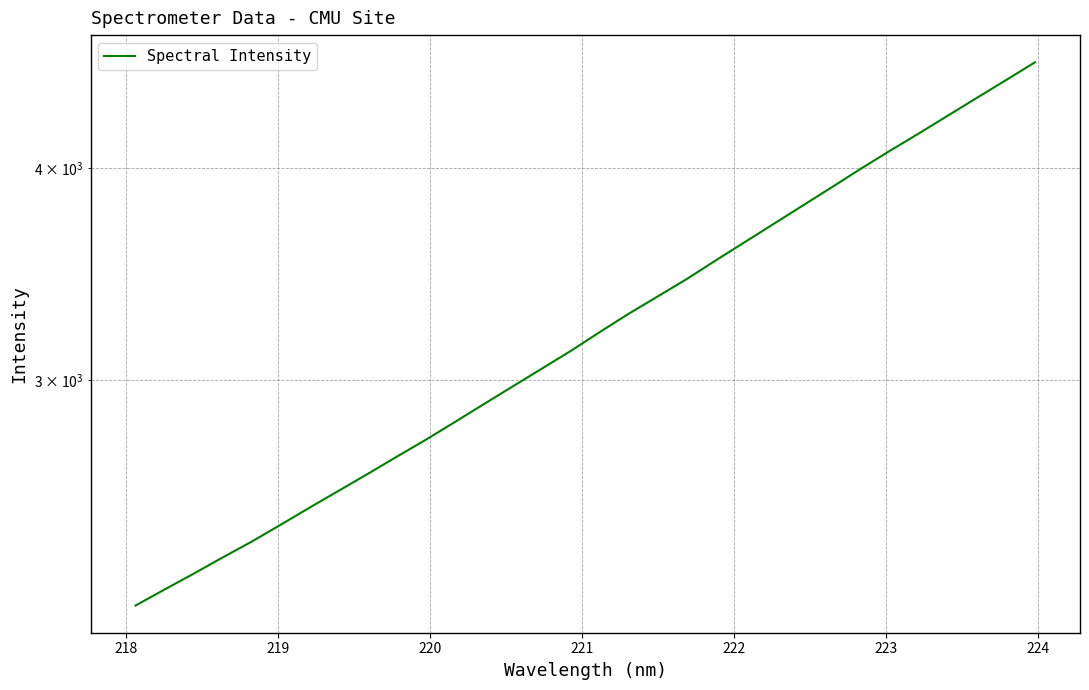

What is the difference between the maximum and minimum values?

2411.8